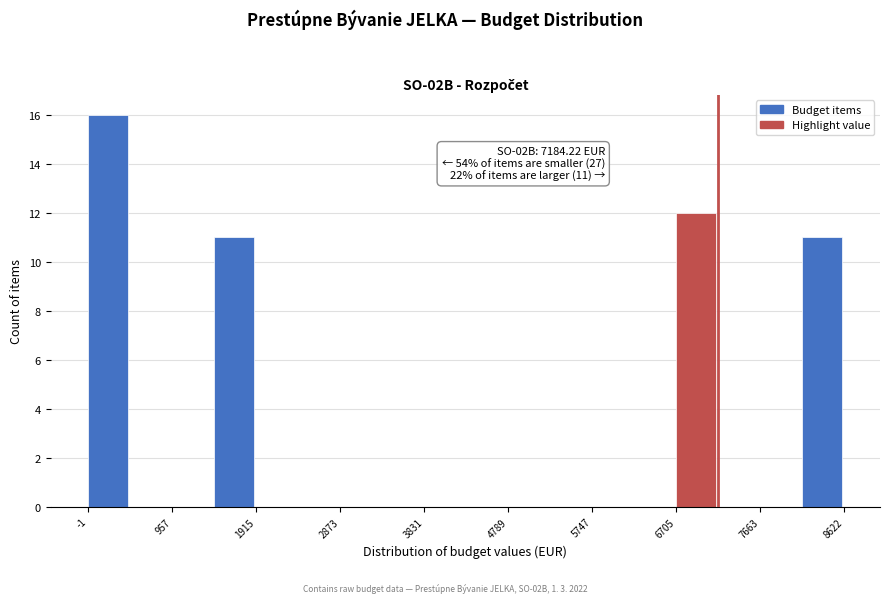

Which range on the x-axis has the tallest bar?

0 to 500